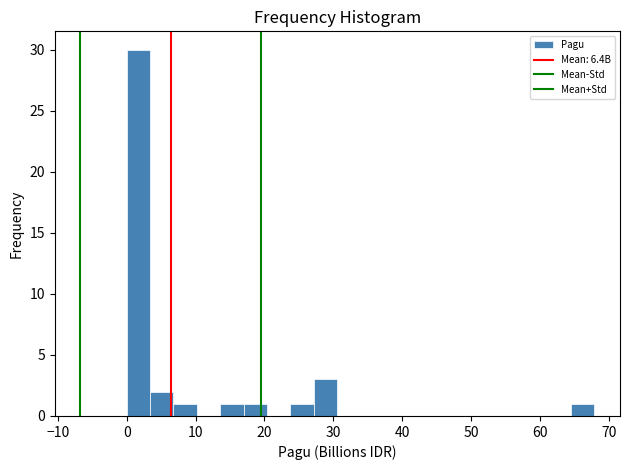

Around what value on the x-axis is the tallest bar? Give the approximate position of its centre, as read against the axis.

2